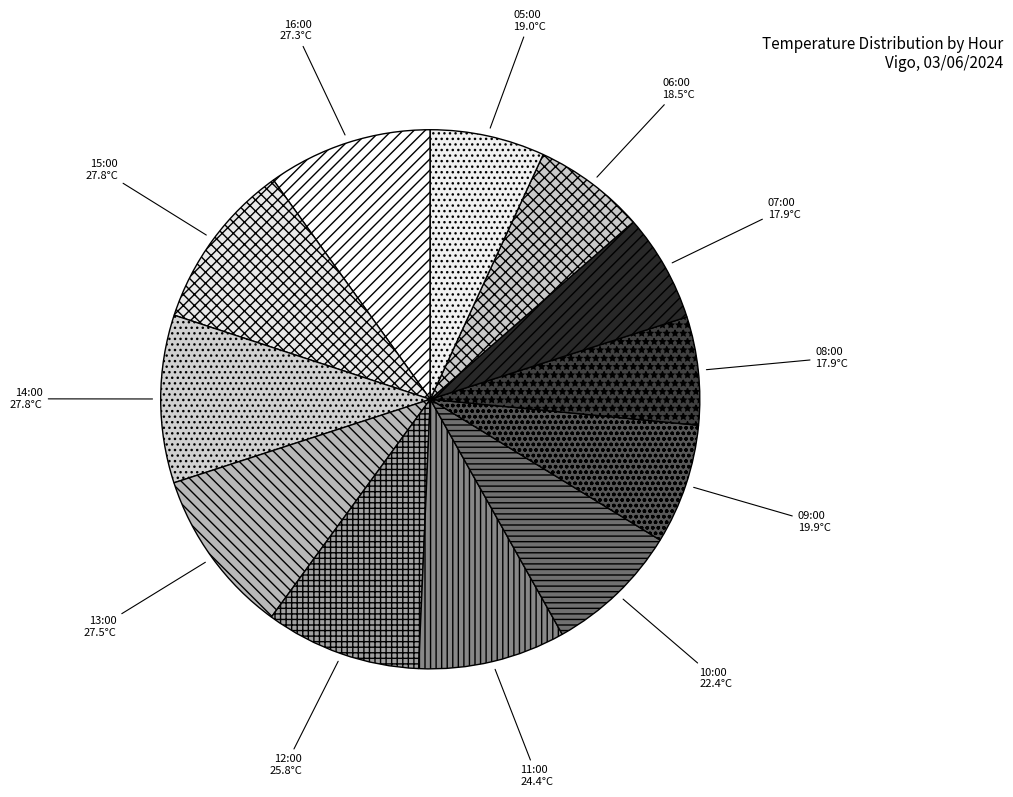

The 06:00 slice represents 7% of the pie. True or false?

True